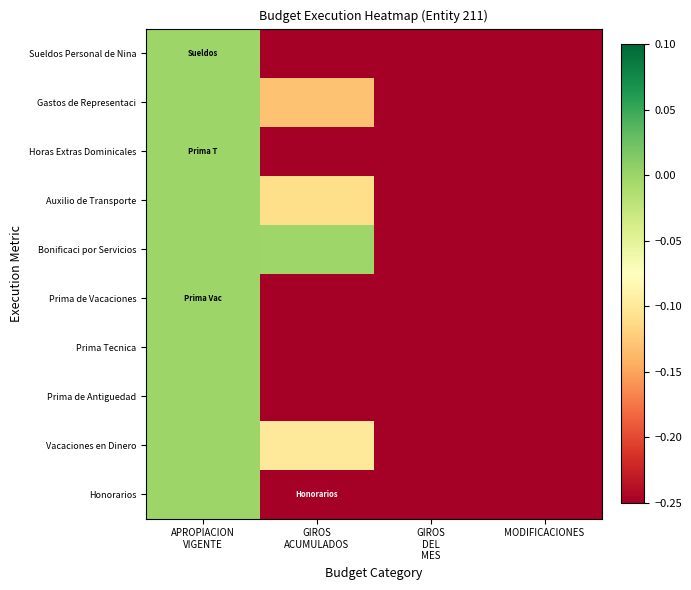

How many series are shown in this chart?

10